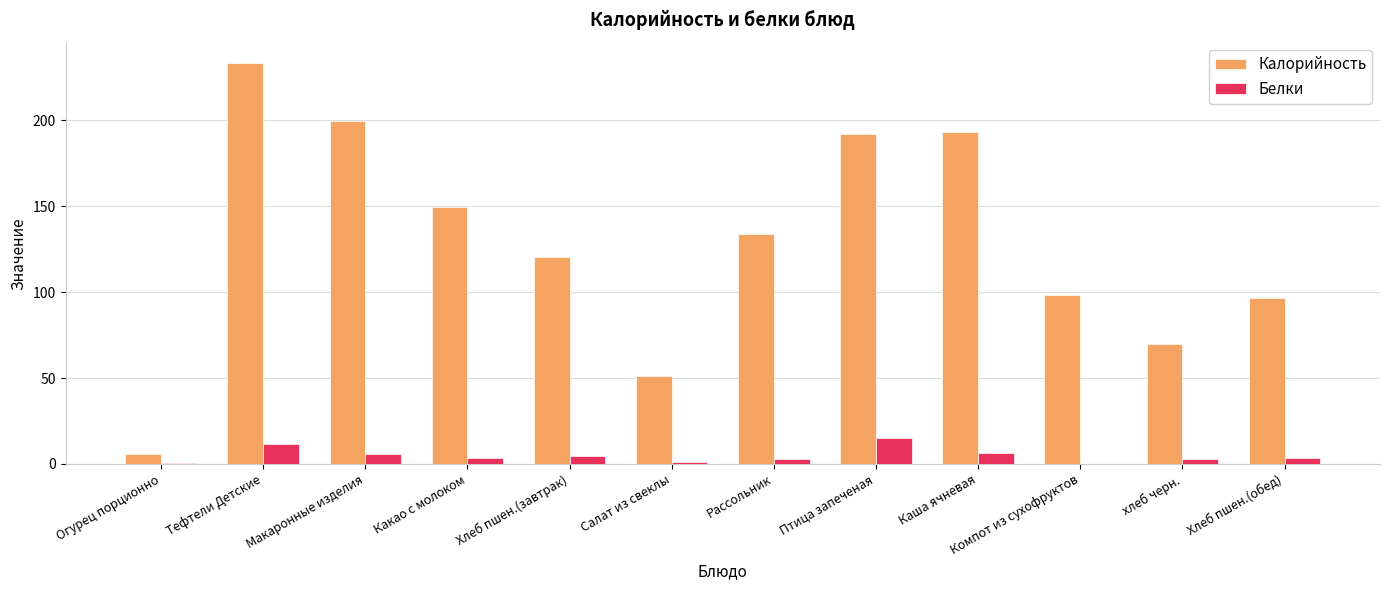

What is the highest value of the Калорийность series?

233.4